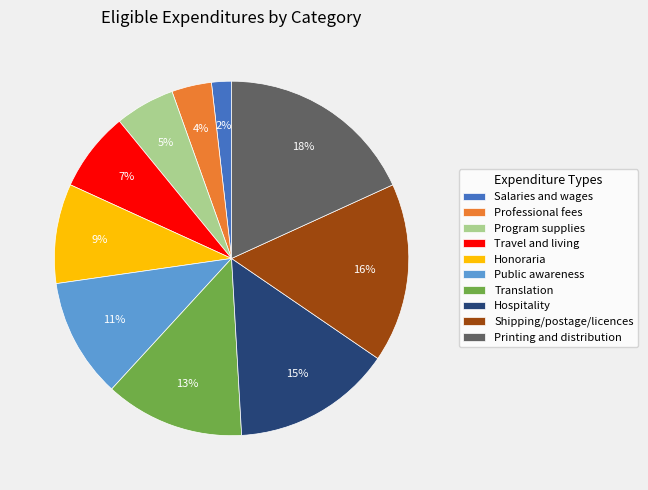

Rank the categories by value from lowest to highest.

Salaries and wages, Professional fees, Program supplies, Travel and living, Honoraria, Public awareness, Translation, Hospitality, Shipping/postage/licences, Printing and distribution